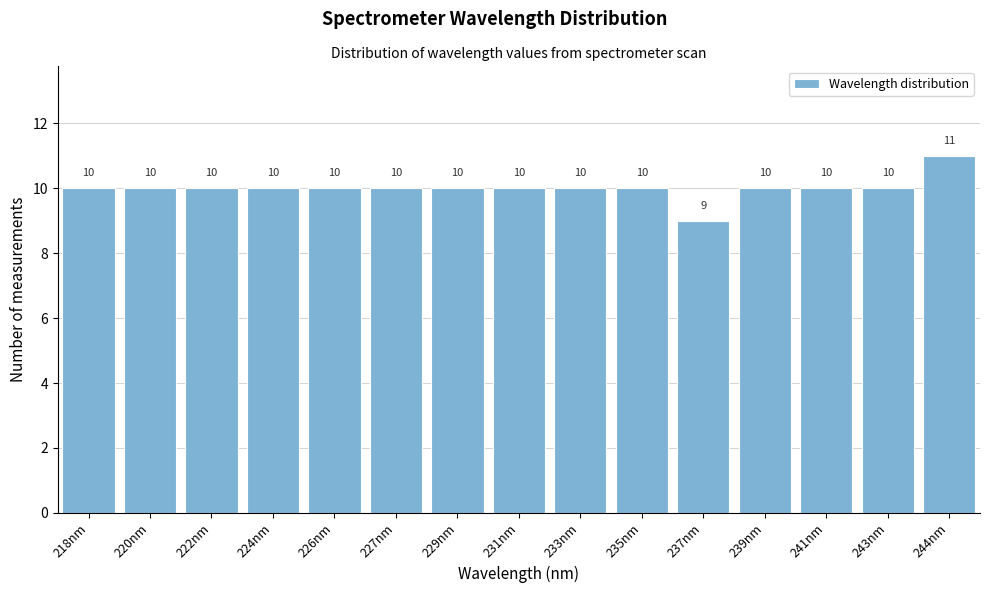

Reading left to right, extract all data points from this chart.

10	10	10	10	10	10	10	10	10	10	9	10	10	10	11